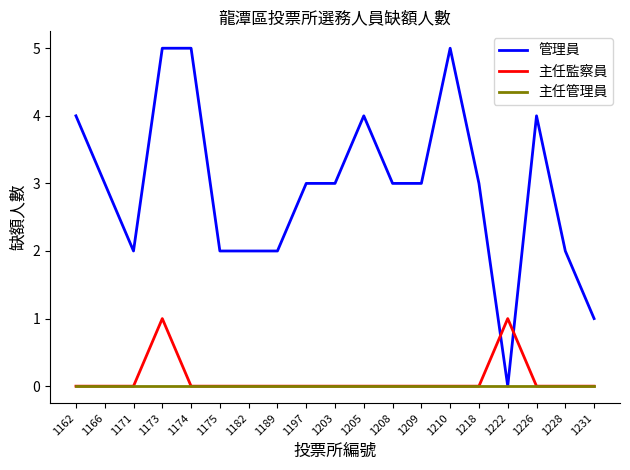

Reading left to right, what are all the values shown in this chart?

管理員: 4	3	2	5	5	2	2	2	3	3	4	3	3	5	3	0	4	2	1
主任監察員: 0	0	0	1	0	0	0	0	0	0	0	0	0	0	0	1	0	0	0
主任管理員: 0	0	0	0	0	0	0	0	0	0	0	0	0	0	0	0	0	0	0